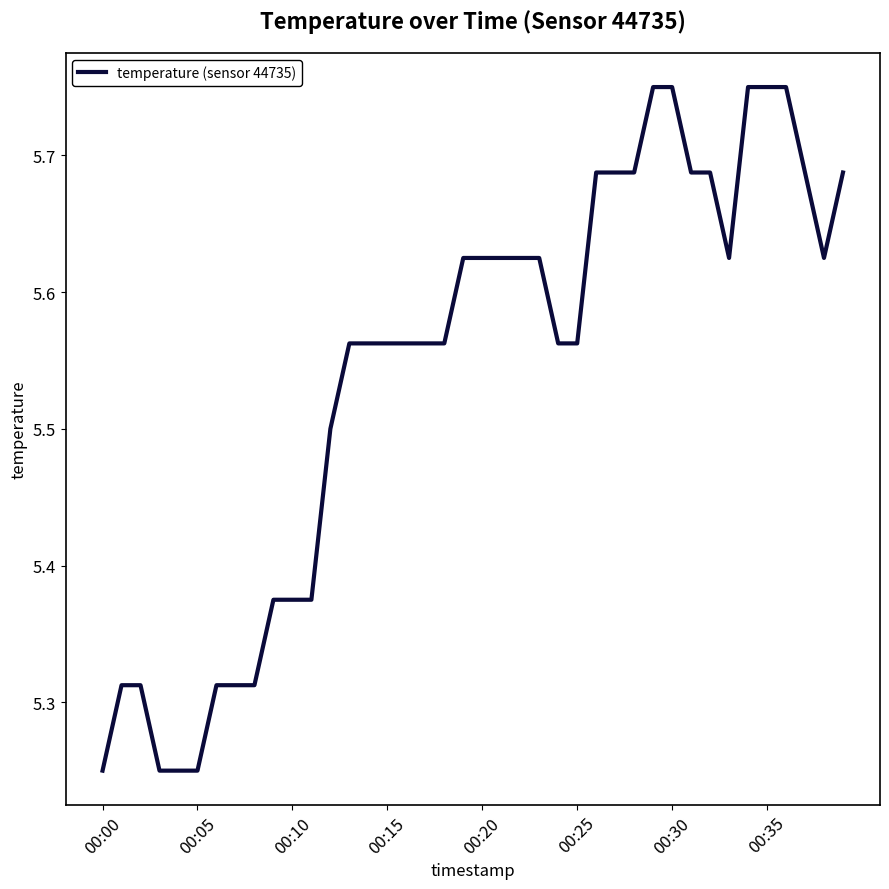

What is the difference between the maximum and minimum values?

0.5